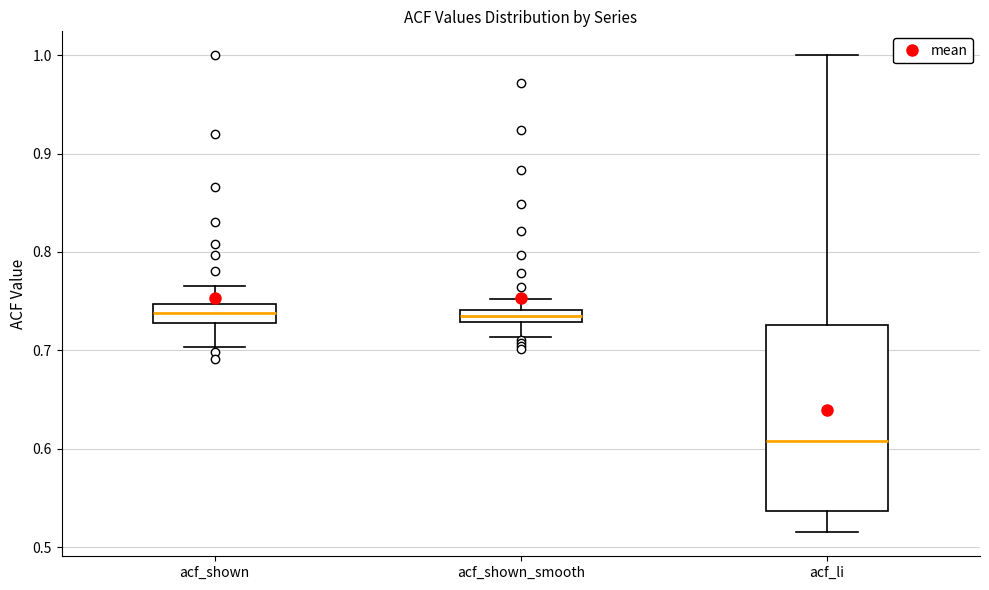

Which box's median line is the lowest?

acf_li